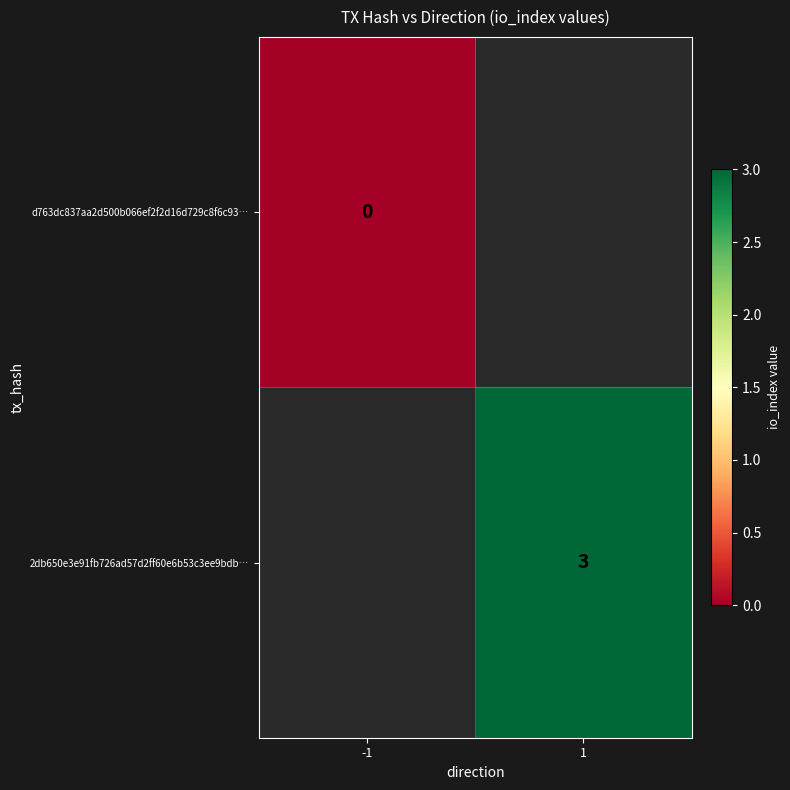

Count the number of categories in the chart.

2